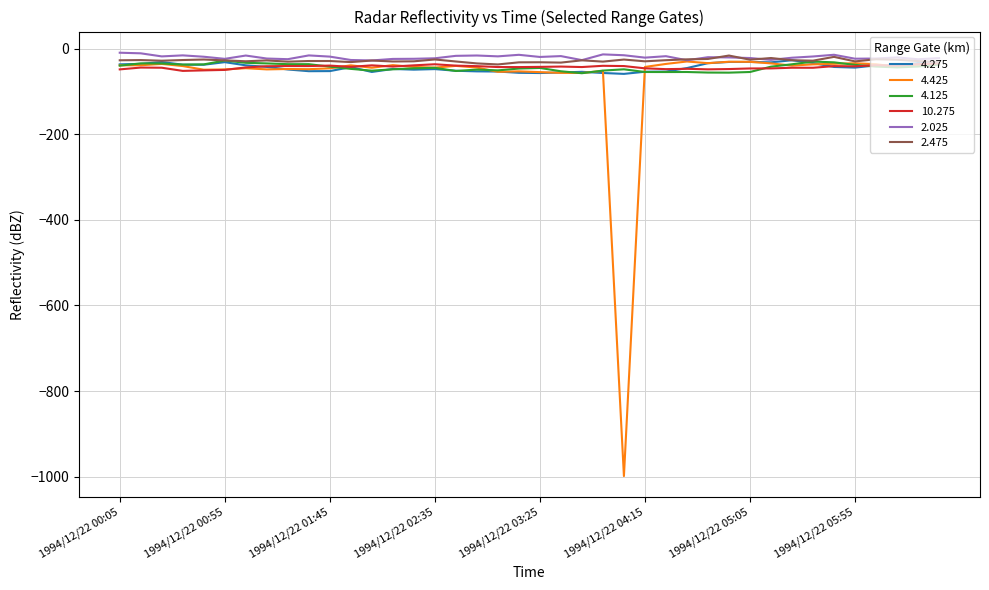

What is the minimum value for 10.275?

-51.3